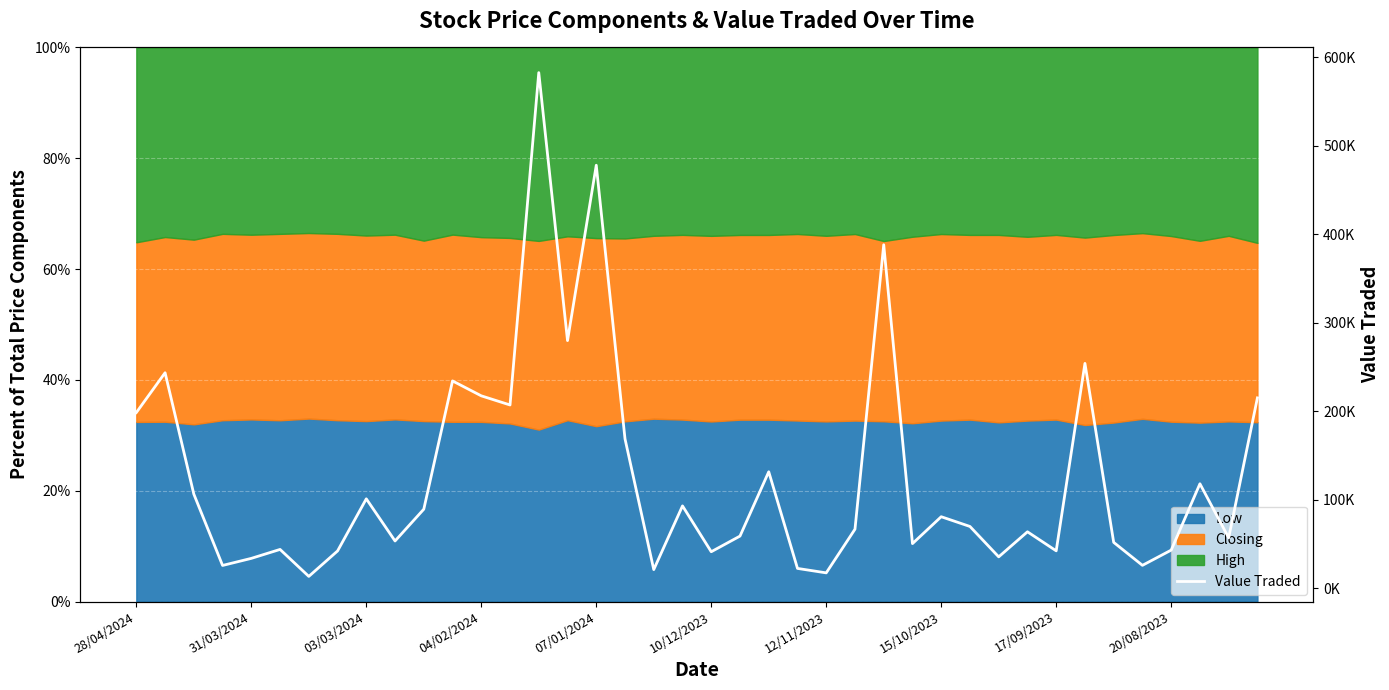

True or false: the data shows 336265 at 28/04/2024.

False